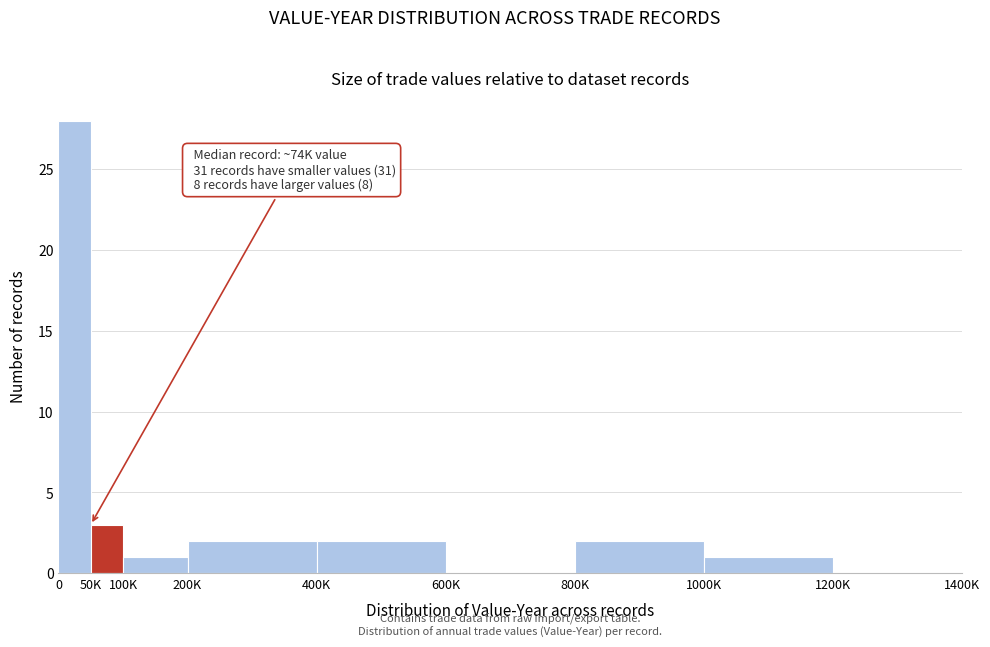

Reading left to right, what are all the values shown in this chart?

0=28	50K=3	100K=1	200K=2	400K=2	600K=0	800K=2	1000K=1	1200K=0